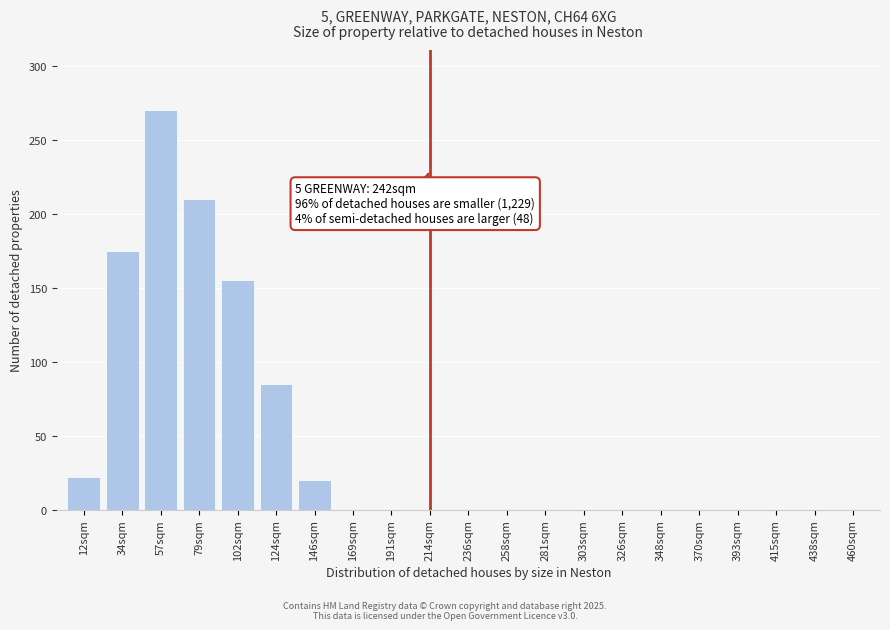

Reading left to right, transcribe all the data shown in this chart.

12sqm=22	34sqm=175	57sqm=270	79sqm=210	102sqm=155	124sqm=85	146sqm=20	169sqm=0	191sqm=0	214sqm=0	236sqm=0	258sqm=0	281sqm=0	303sqm=0	326sqm=0	348sqm=0	370sqm=0	393sqm=0	415sqm=0	438sqm=0	460sqm=0